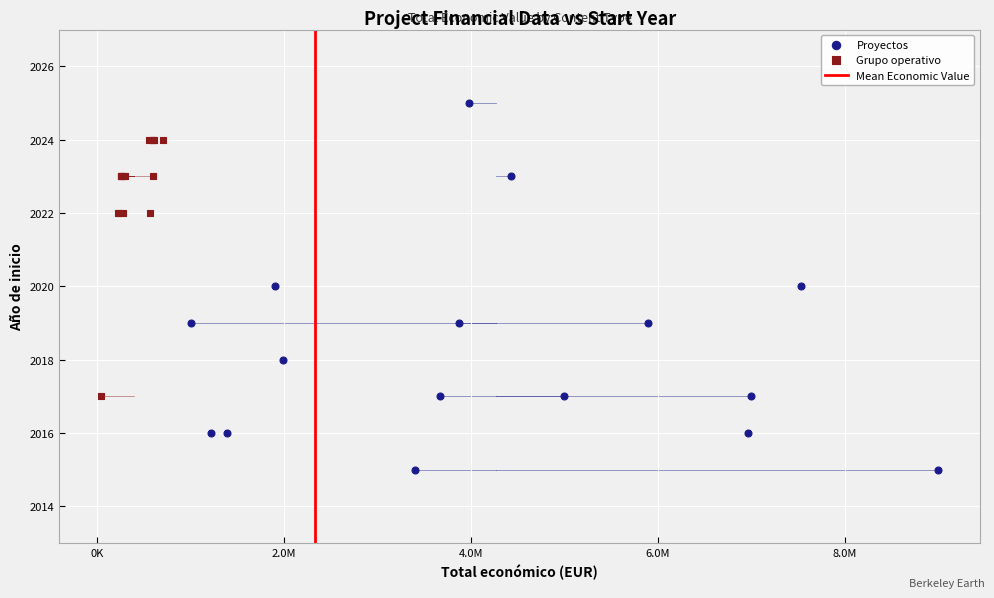

Which series contains the lowest Y value?

Proyectos